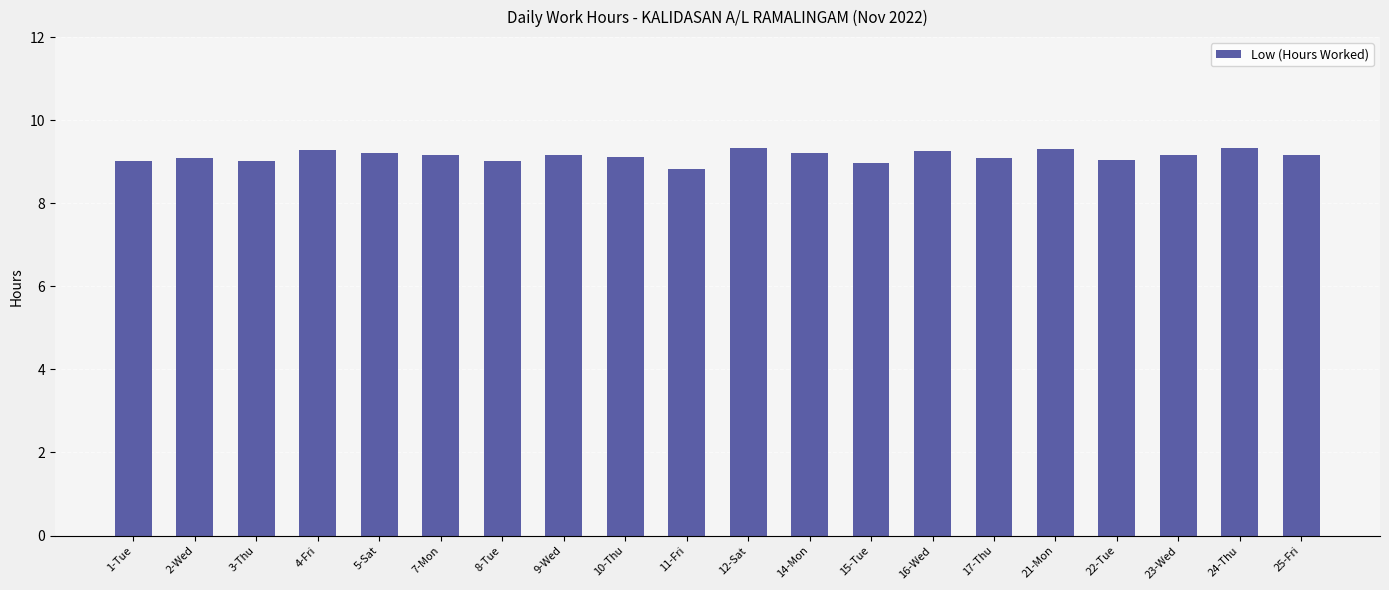

What is the greatest value displayed?

9.3